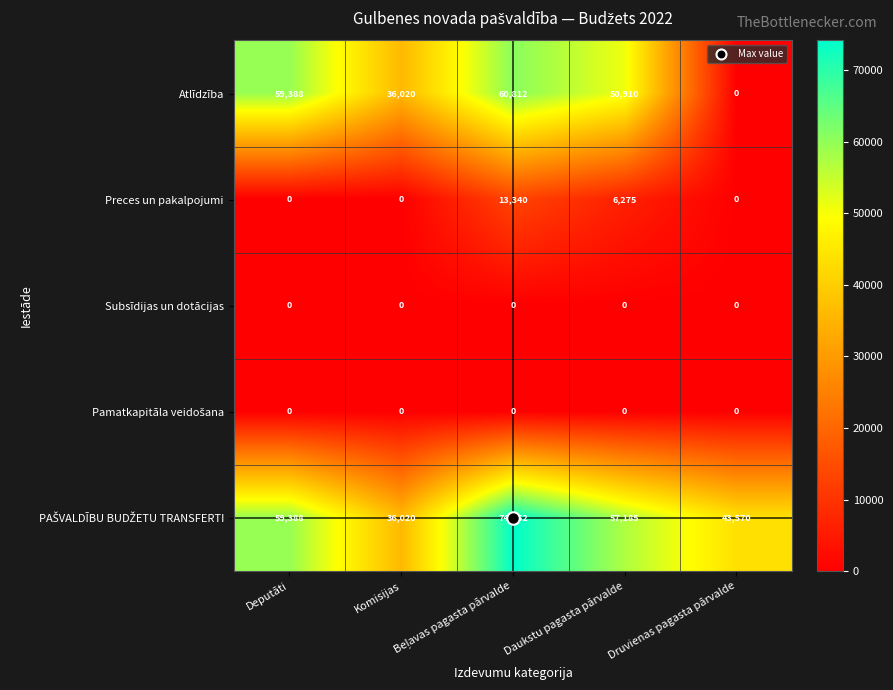

At how many categories does at least one series exceed 463?

5